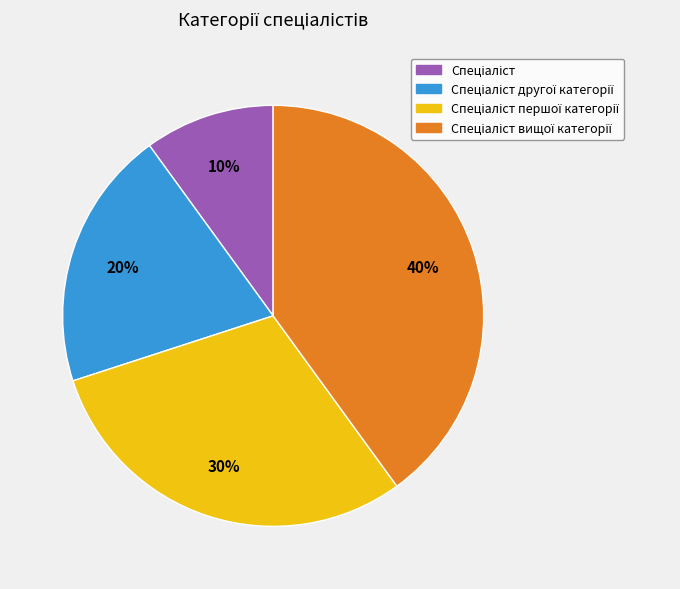

To the nearest percent, what is the difference between the largest and smallest slice percentages?

30%